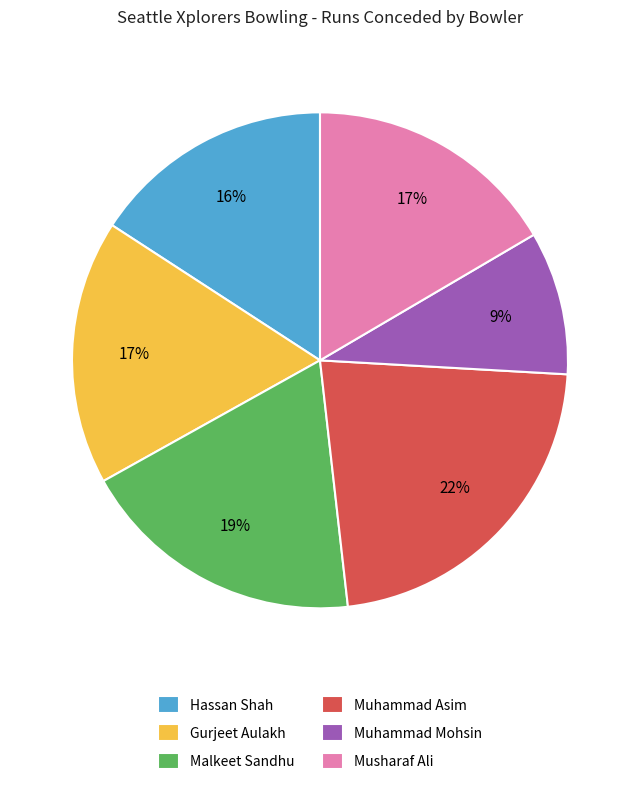

To the nearest percent, what percentage of the pie is Hassan Shah?

16%